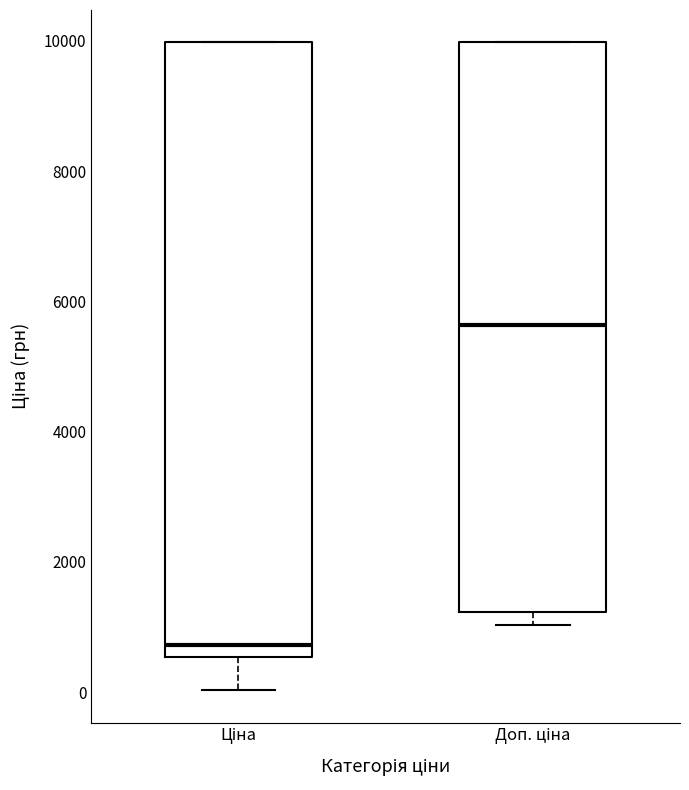

Where is the lower edge of the box for Доп. ціна on the y-axis? The values are not printed on the chart, so give them approximately, as read against the axis.

1200